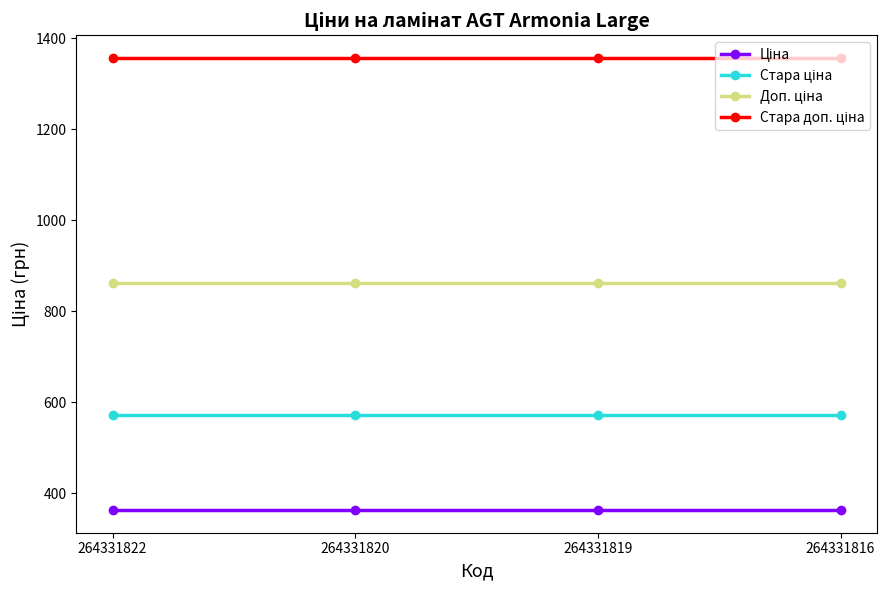

At how many categories does at least one series exceed 835?

4